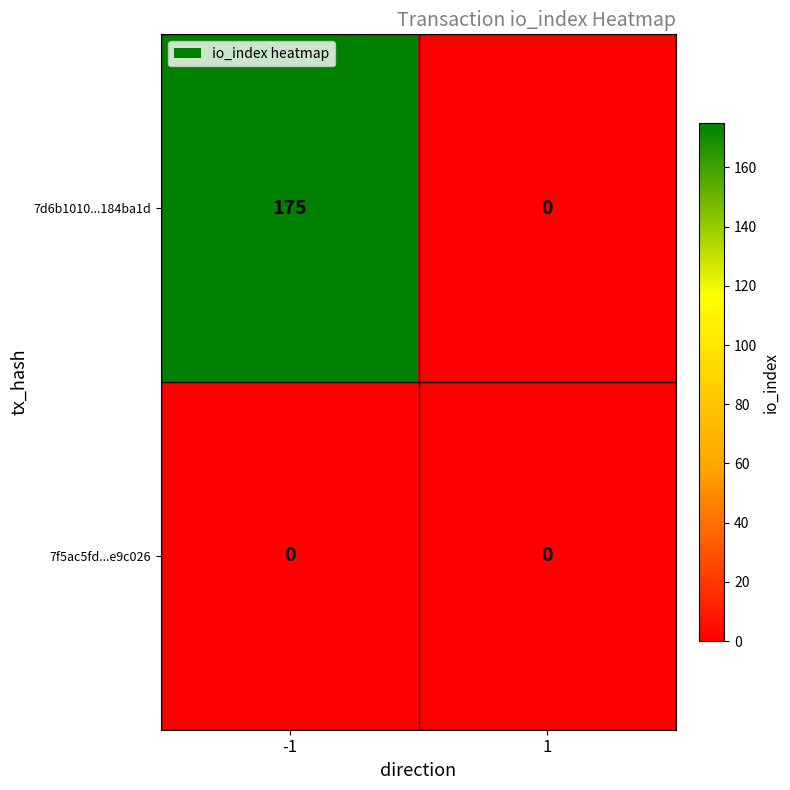

What is the maximum value shown in the chart?

175